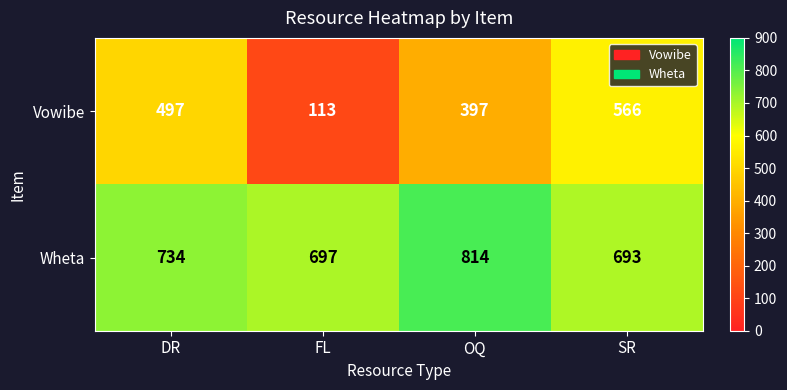

True or false: Vowibe has a value of 113 at FL.

True